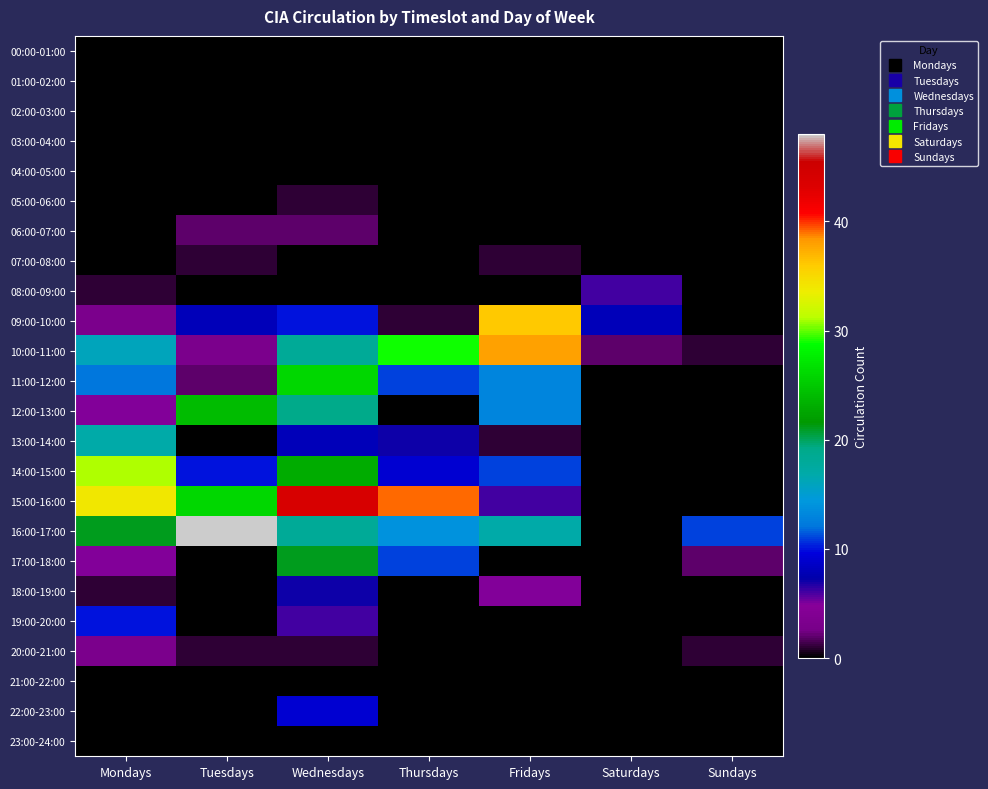

How many categories are shown in the chart?

7